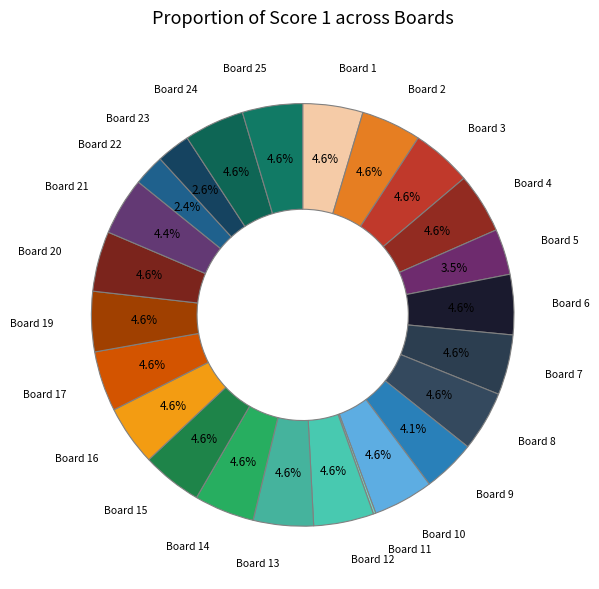

To the nearest percent, what is the average slice percentage?

4%